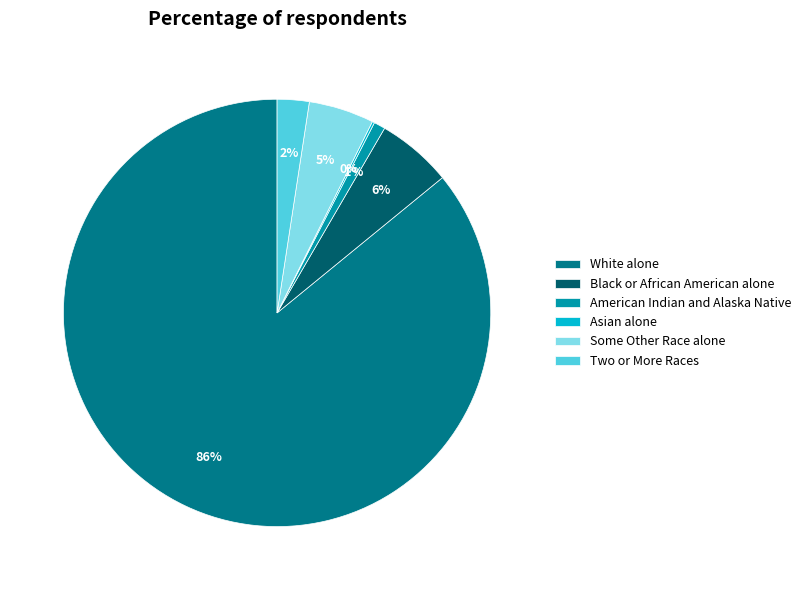

The Black or African American alone slice represents 6% of the pie. True or false?

True